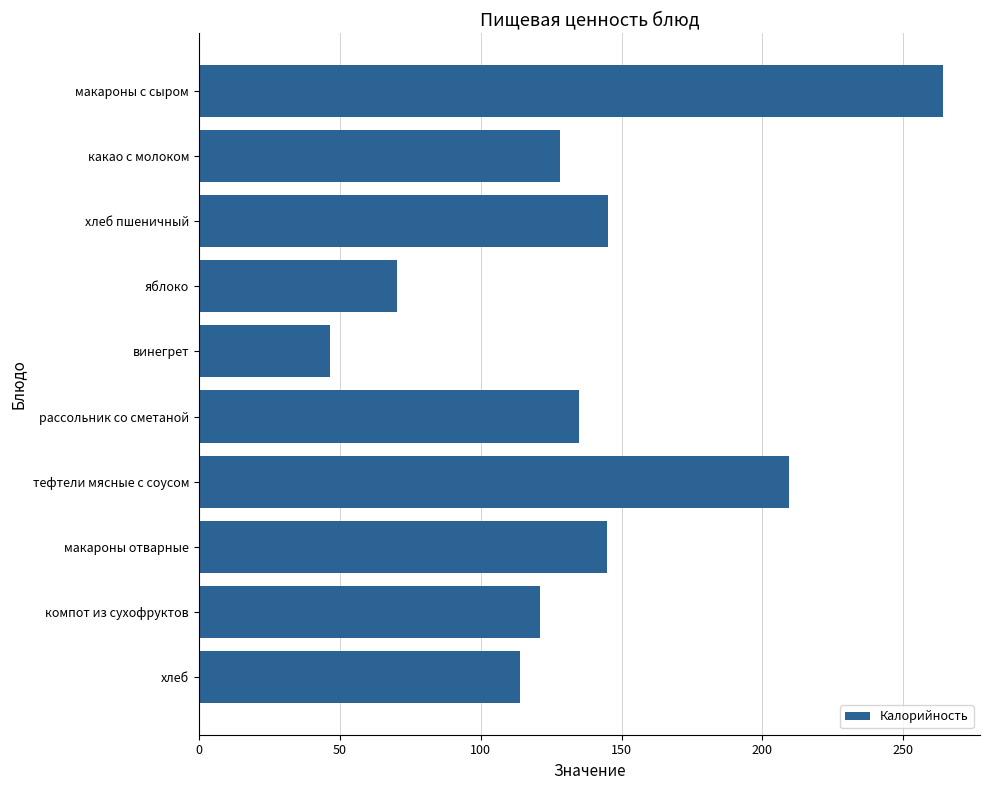

What is the ratio of the value at хлеб to the value at тефтели мясные с соусом?

0.5